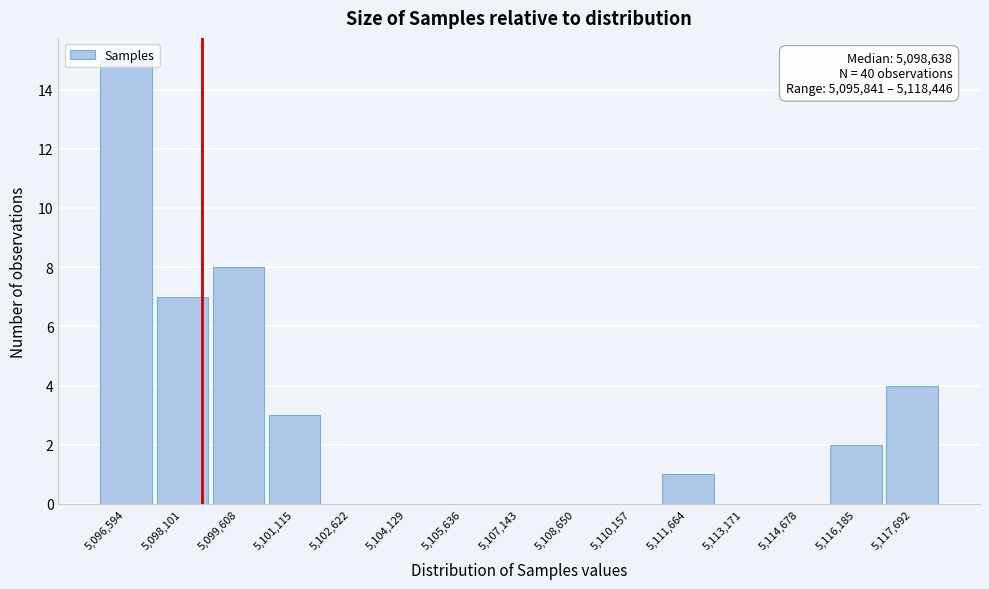

Which range on the x-axis has the tallest bar?

5095800 to 5097400